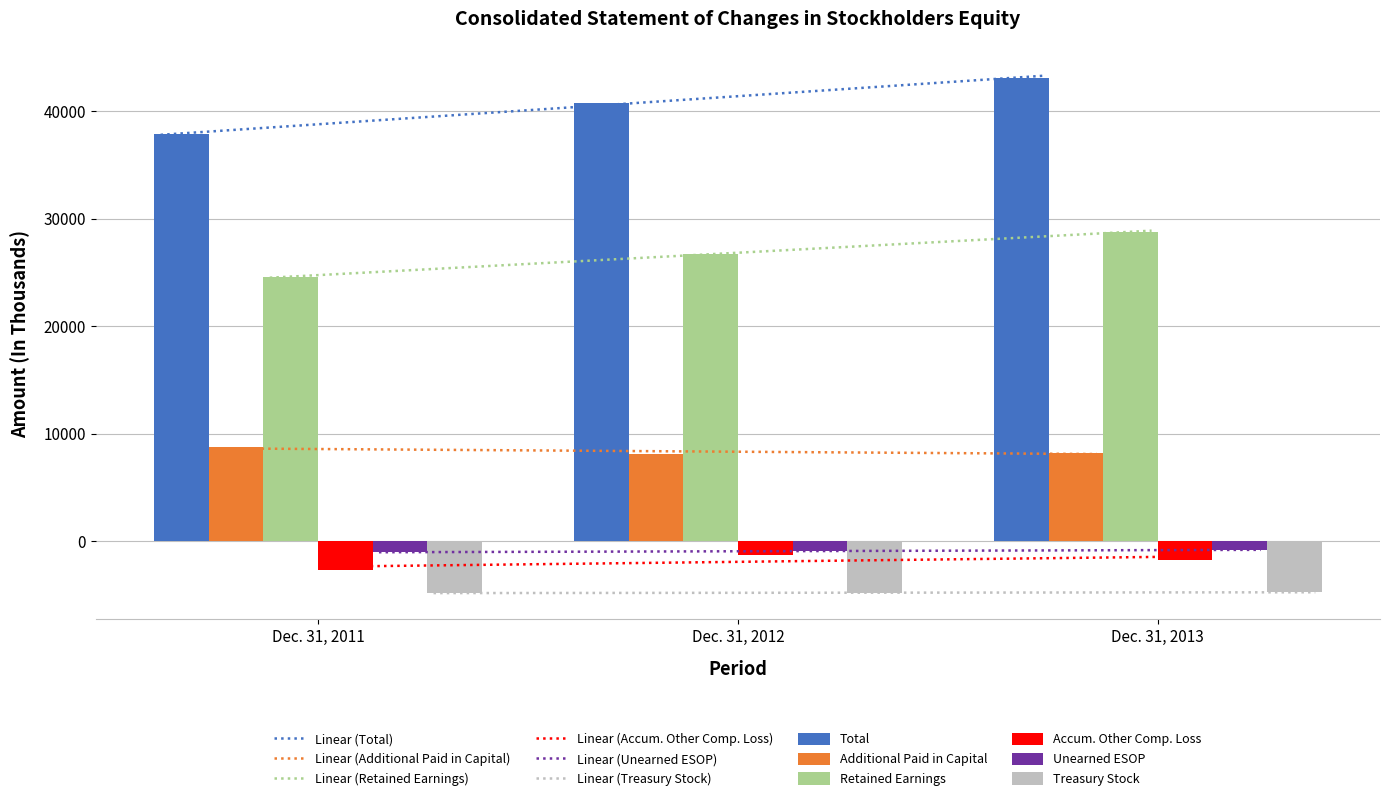

What is the difference between the highest and lowest values at Dec. 31, 2012?

45581